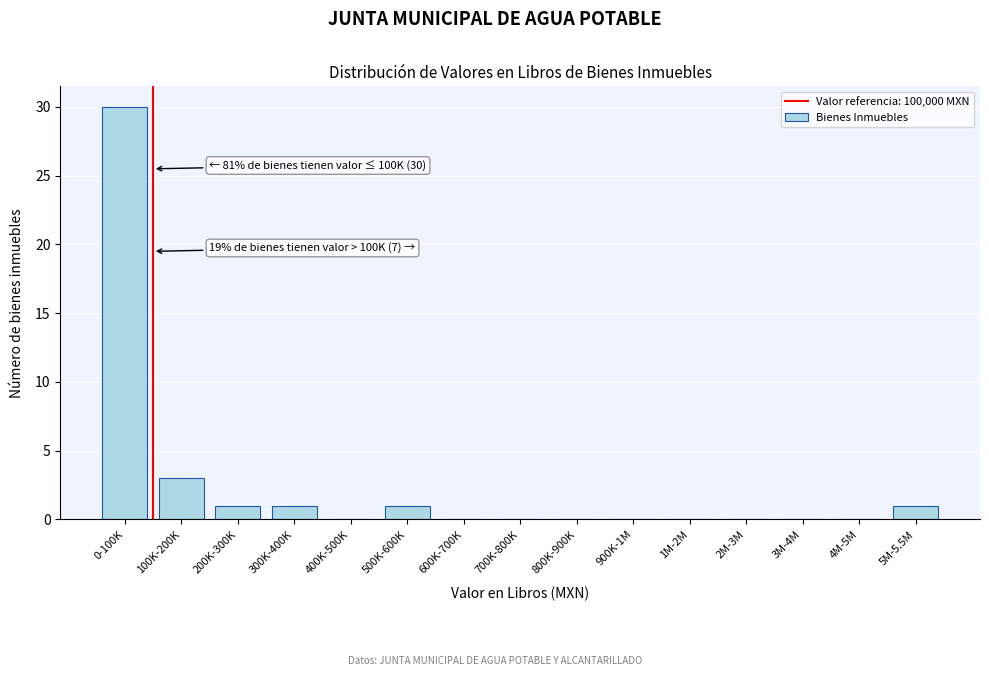

Reading right to left, transcribe all the data shown in this chart.

5M-5.5M=1	4M-5M=0	3M-4M=0	2M-3M=0	1M-2M=0	900K-1M=0	800K-900K=0	700K-800K=0	600K-700K=0	500K-600K=1	400K-500K=0	300K-400K=1	200K-300K=1	100K-200K=3	0-100K=30